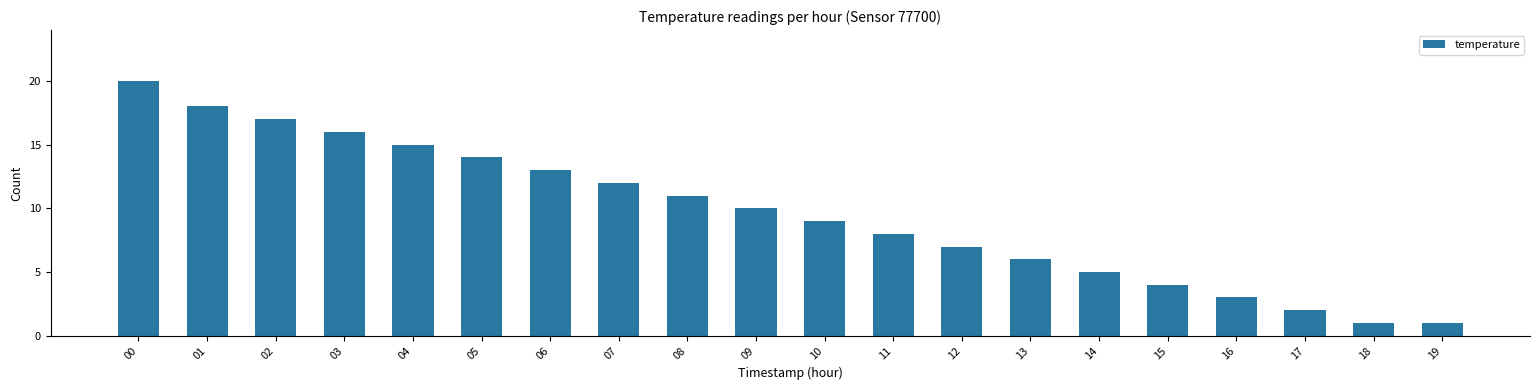

What is the difference between the second highest and minimum values?

17